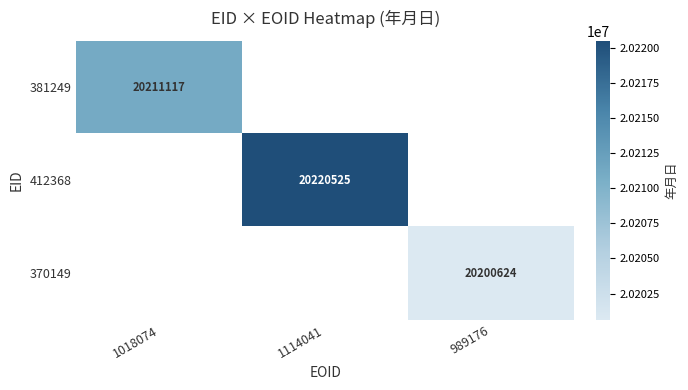

True or false: 381249 has a value of 7192557 at 1018074.

False